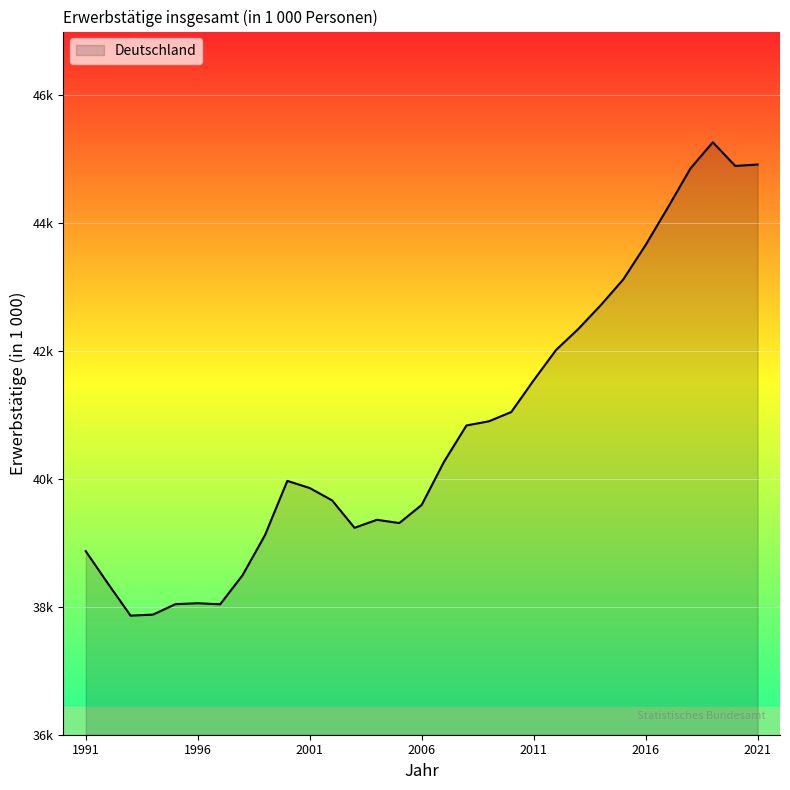

Does the chart have visible grid lines?

Yes